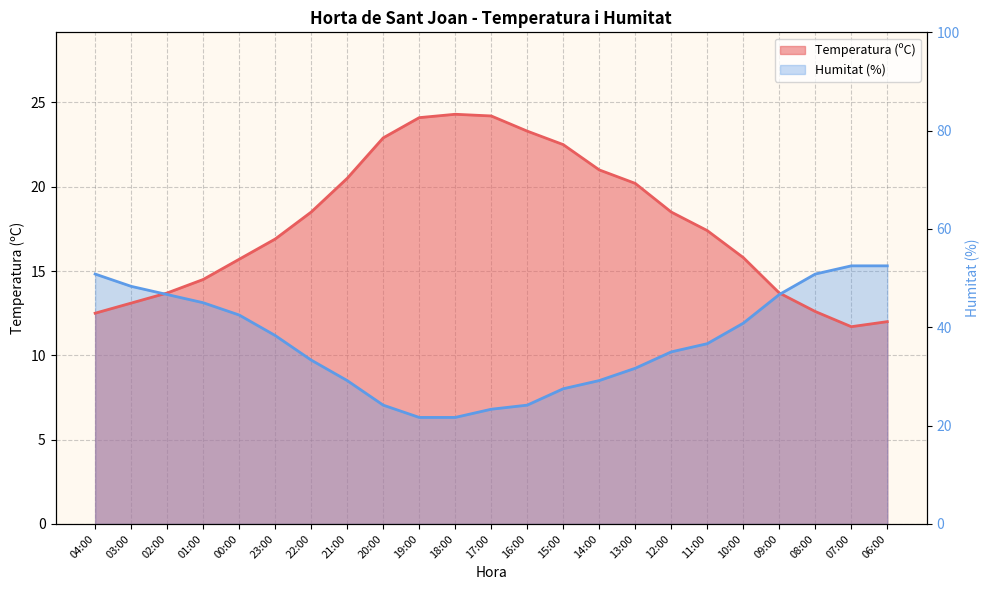

What is the sum of the Humitat (%) values at 21:00 and 17:00?

15.3